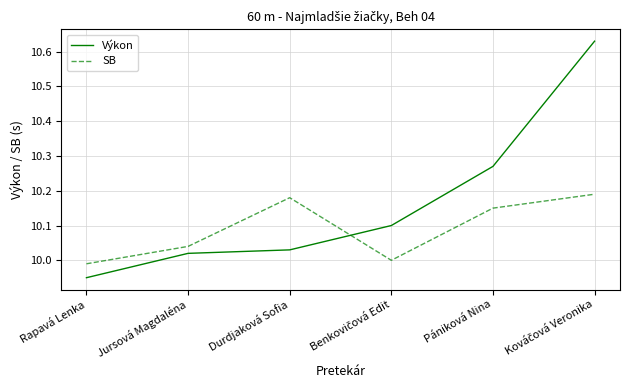

Is it true that SB equals 10.0 at Jursová Magdaléna?

True